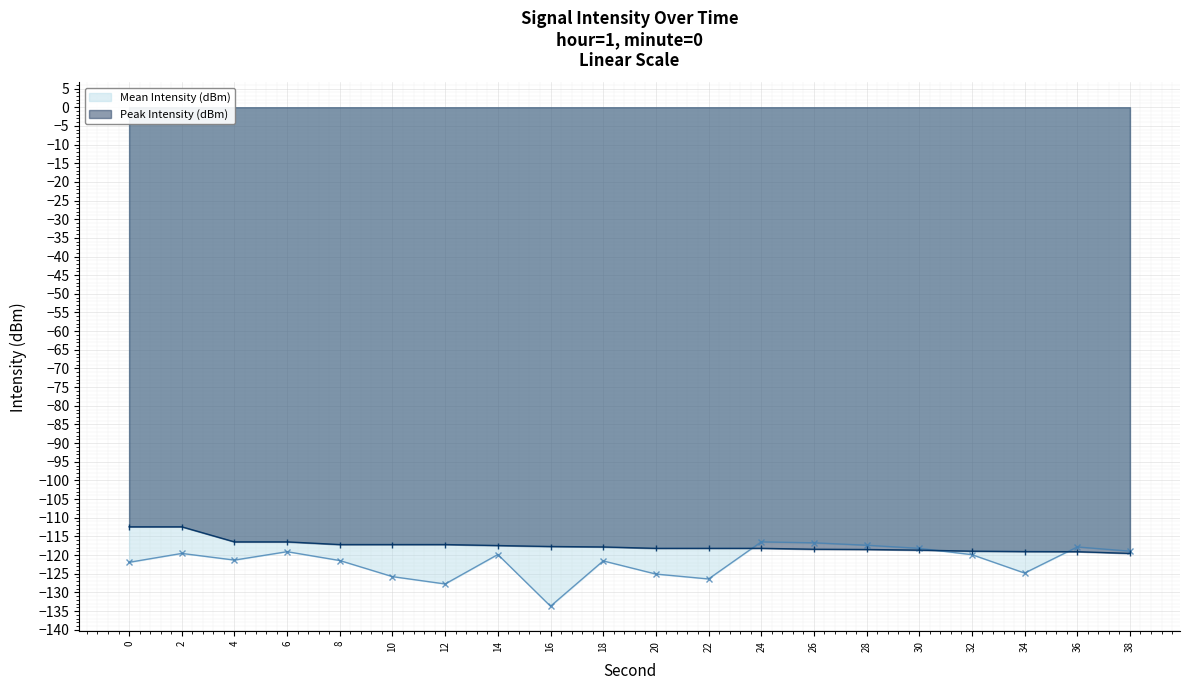

At which category is the sum across all series the highest?

2